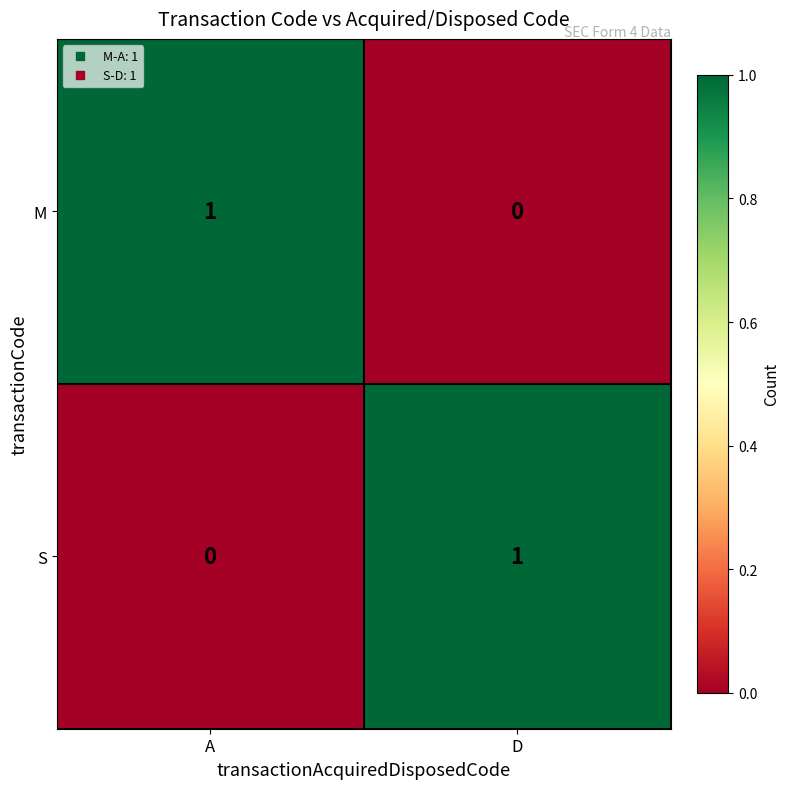

Where is S nearest to the value 0?

A